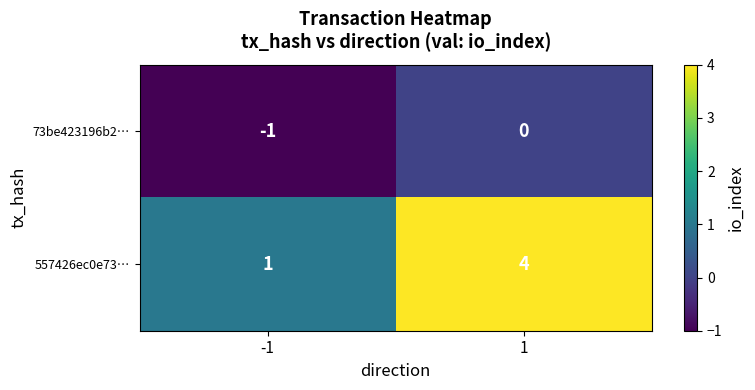

Which category has the lowest value across all series?

-1